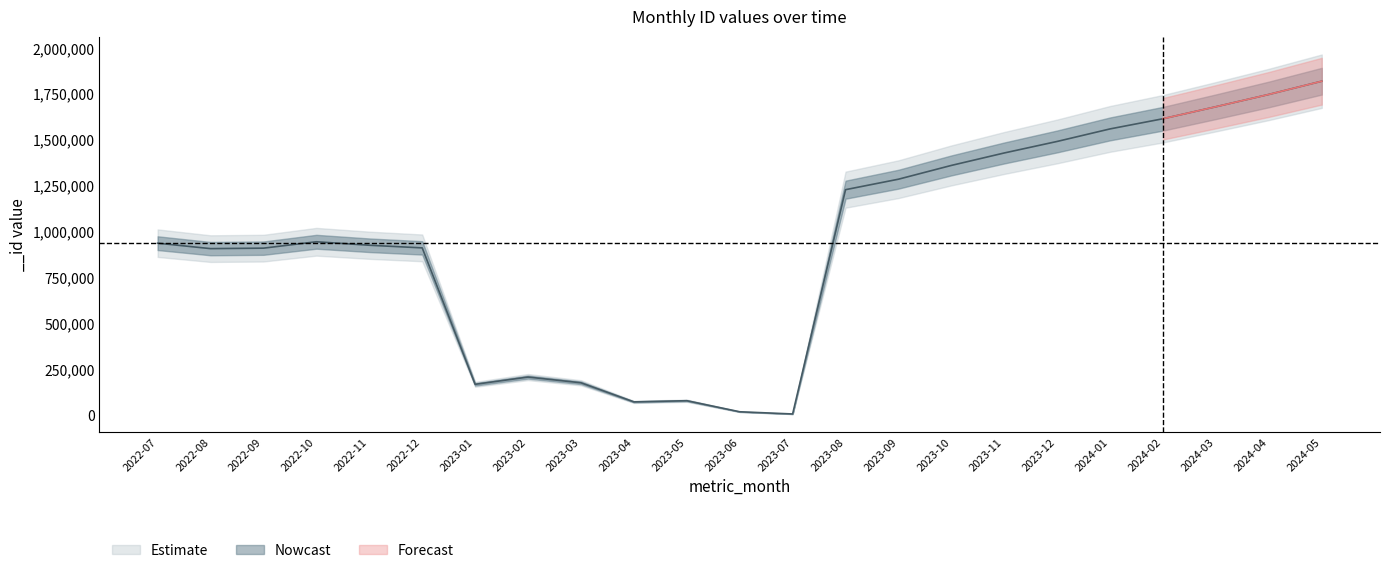

Where is the first local minimum?

2022-08